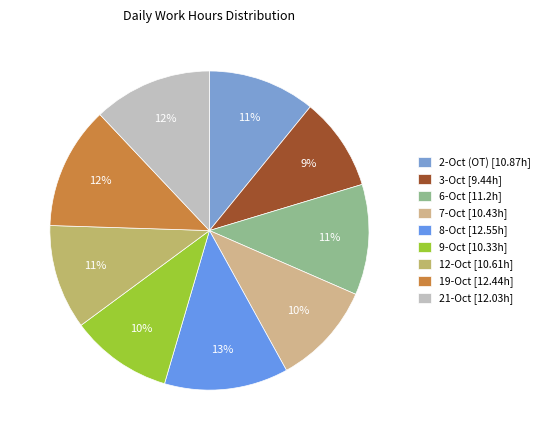

How many slices are in this pie chart?

9